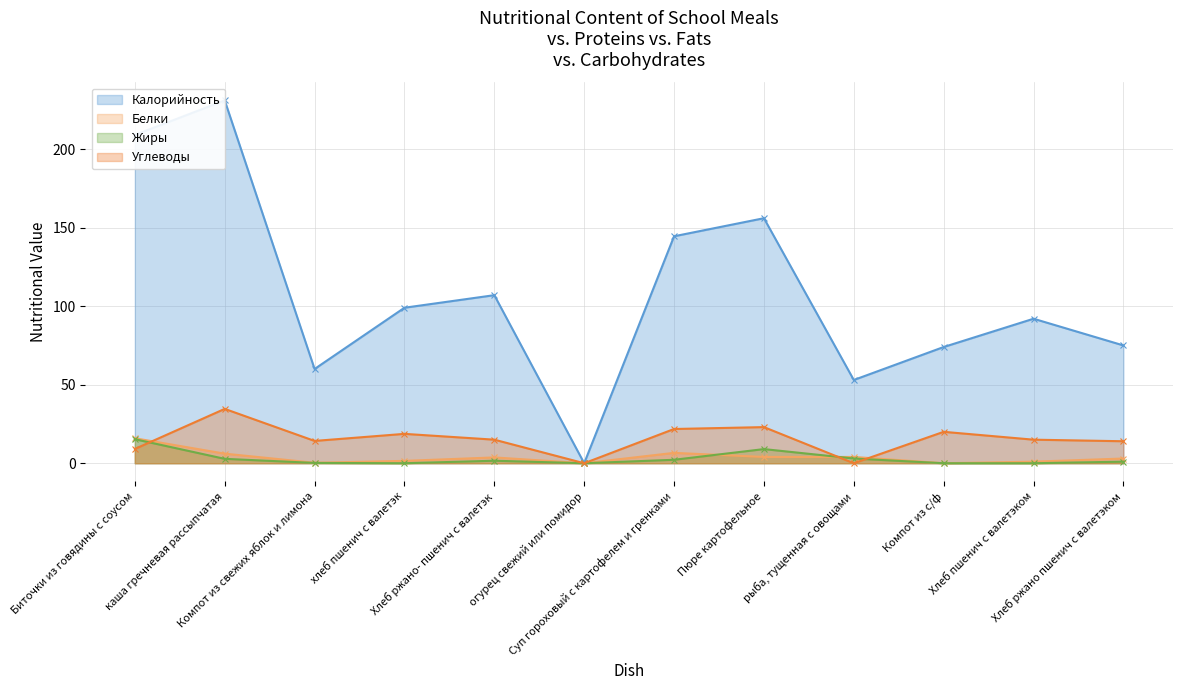

Which has a higher value, хлеб пшенич с валетэк or огурец свежий или помидор?

хлеб пшенич с валетэк